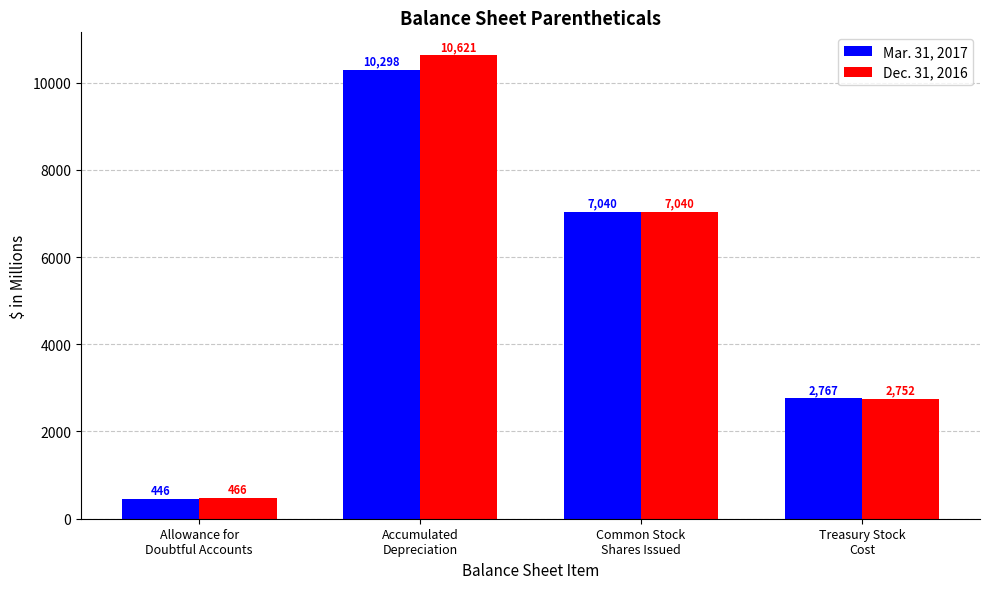

List the labels in order of Dec. 31, 2016 value, largest first.

Accumulated
Depreciation, Common Stock
Shares Issued, Treasury Stock
Cost, Allowance for
Doubtful Accounts